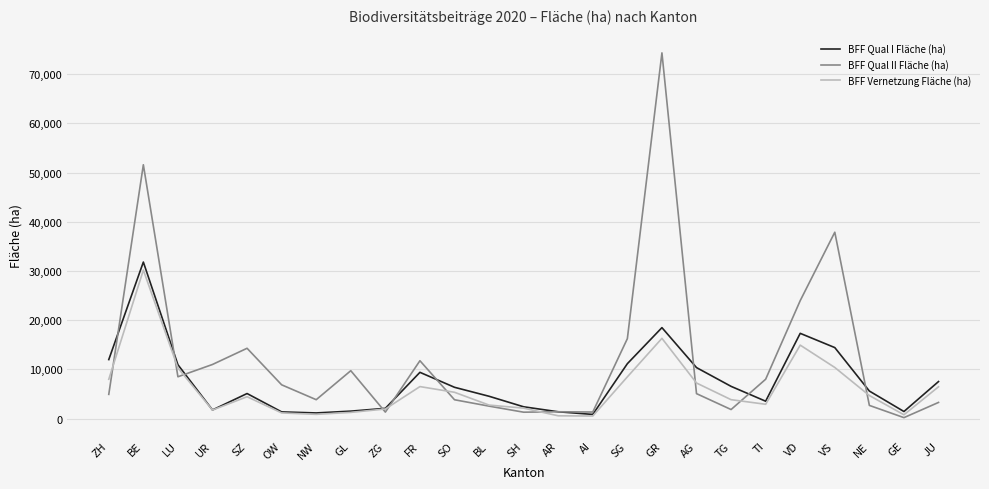

How many values in the BFF Vernetzung Fläche (ha) series exceed 4434?

13